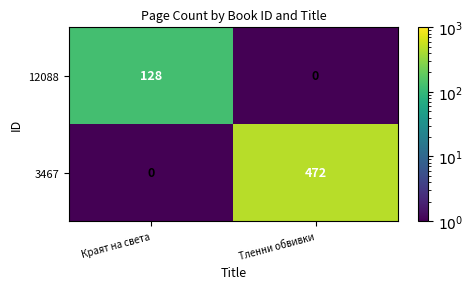

At which label is 3467 closest to 236?

Краят на света